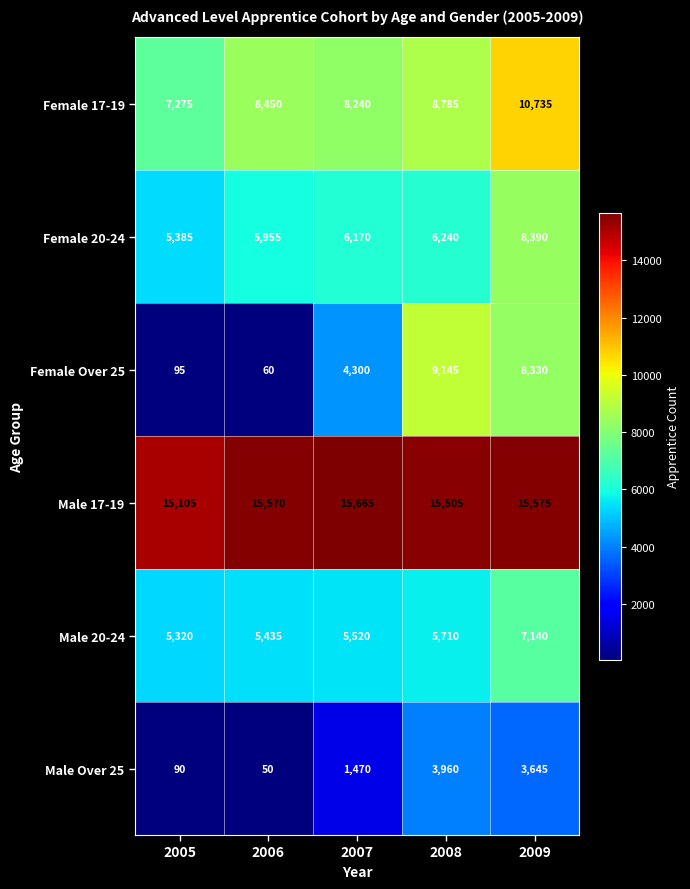

Which label corresponds to the smallest value in the chart?

2006